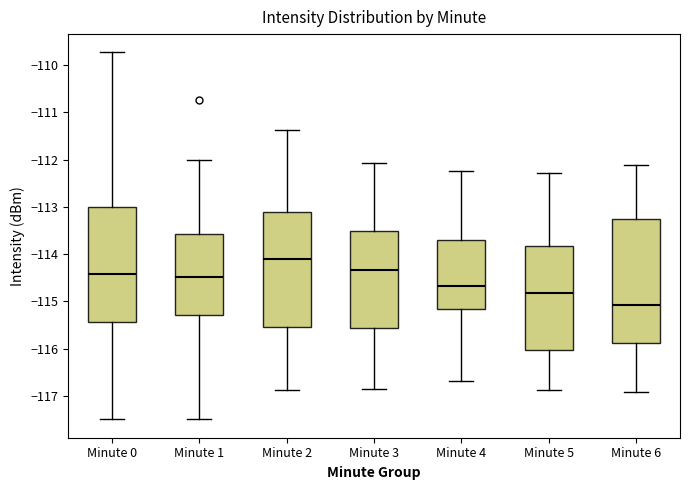

Where does the lower whisker of the box for Minute 4 end on the y-axis? The values are not printed on the chart, so give them approximately, as read against the axis.

-116.7